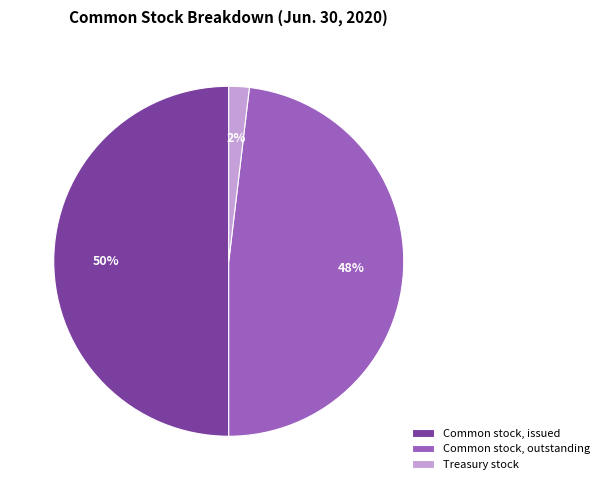

Count the number of slices in the pie.

3